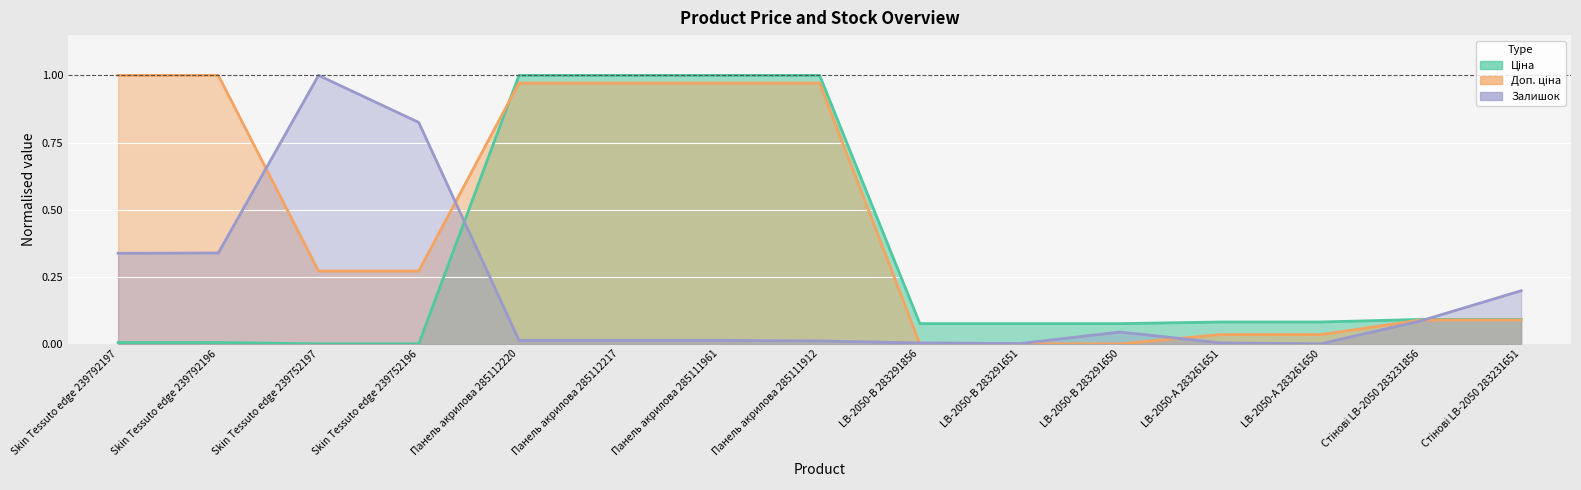

At which category does the chart reach its peak across all series?

Панель акрилова 285112220